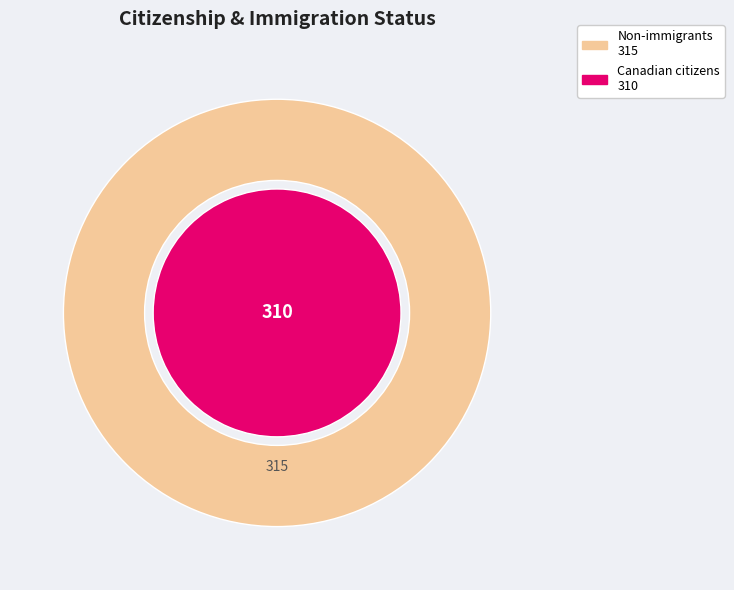

To the nearest percent, what is the difference between the largest and smallest slice percentages?

1%